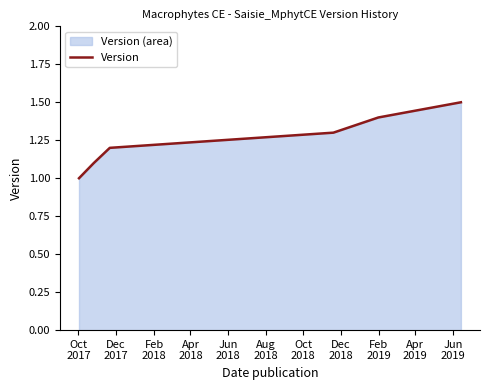

What is the smallest value displayed?

1.0